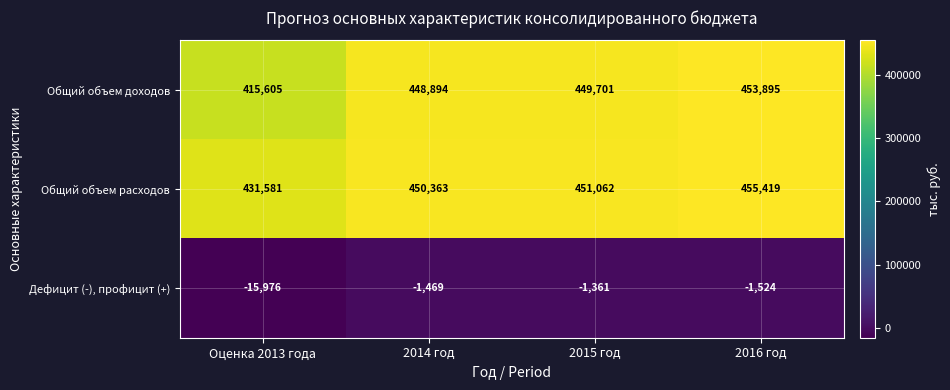

At how many categories does at least one series exceed 377616?

4